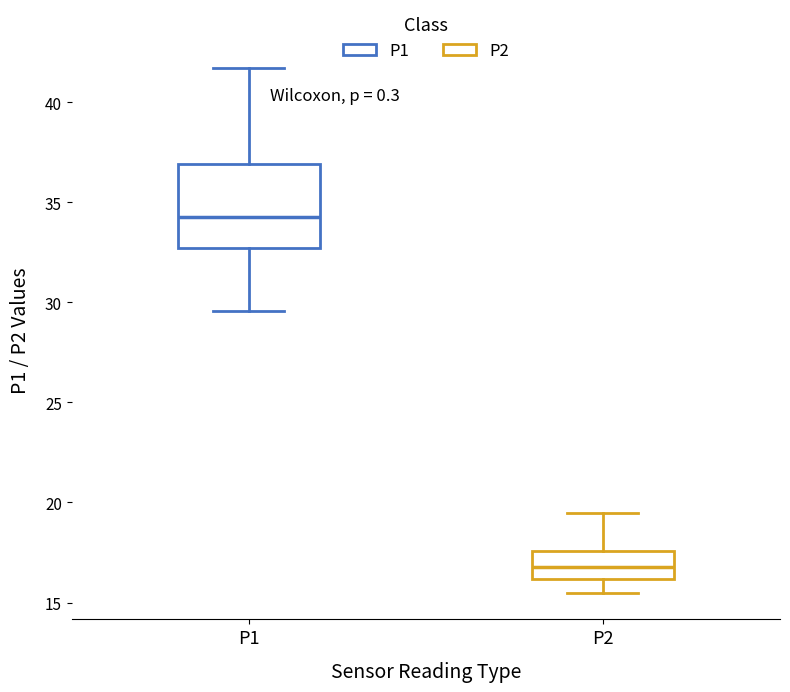

Where is the lower edge of the box for P1 on the y-axis? The values are not printed on the chart, so give them approximately, as read against the axis.

32.5